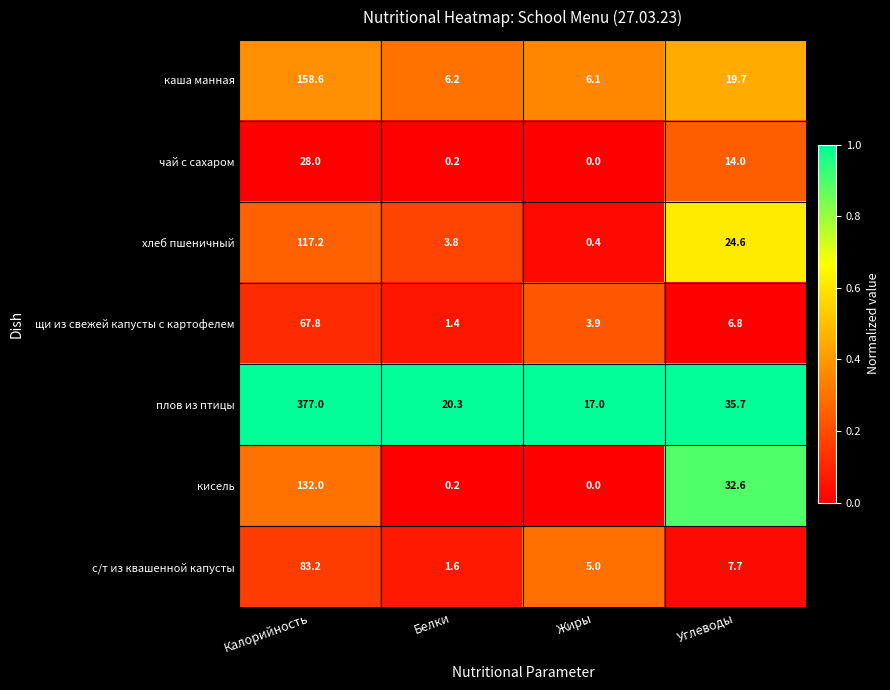

What is the difference between the highest and lowest values at Калорийность?

349.0